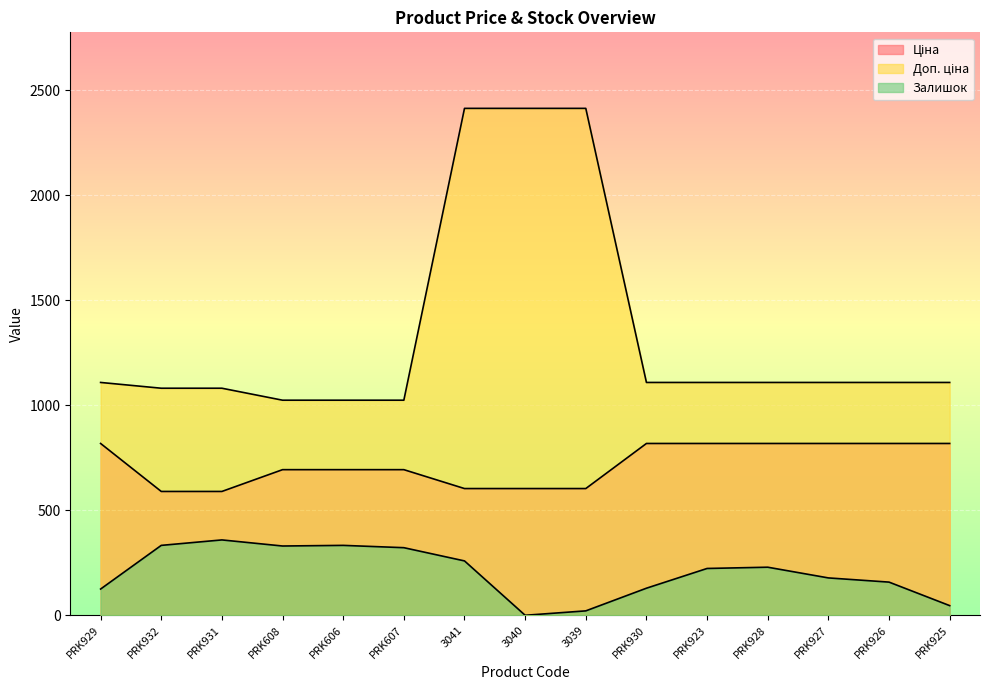

Which category has the highest value in the Ціна series?

PRK929